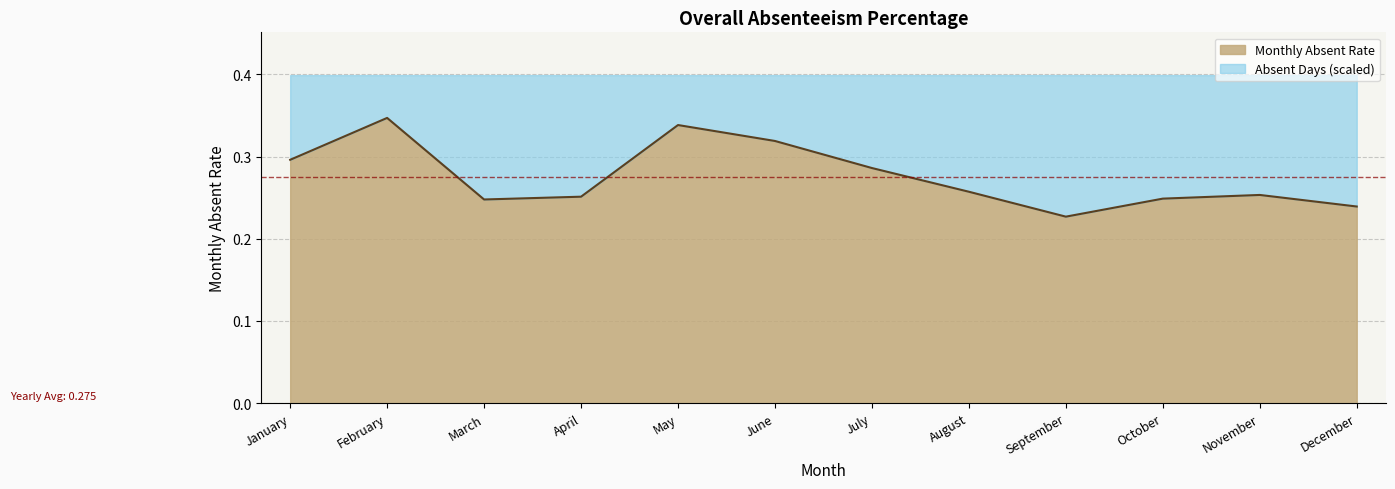

How many interior local valleys (lower than both neighbors) does the data have?

2